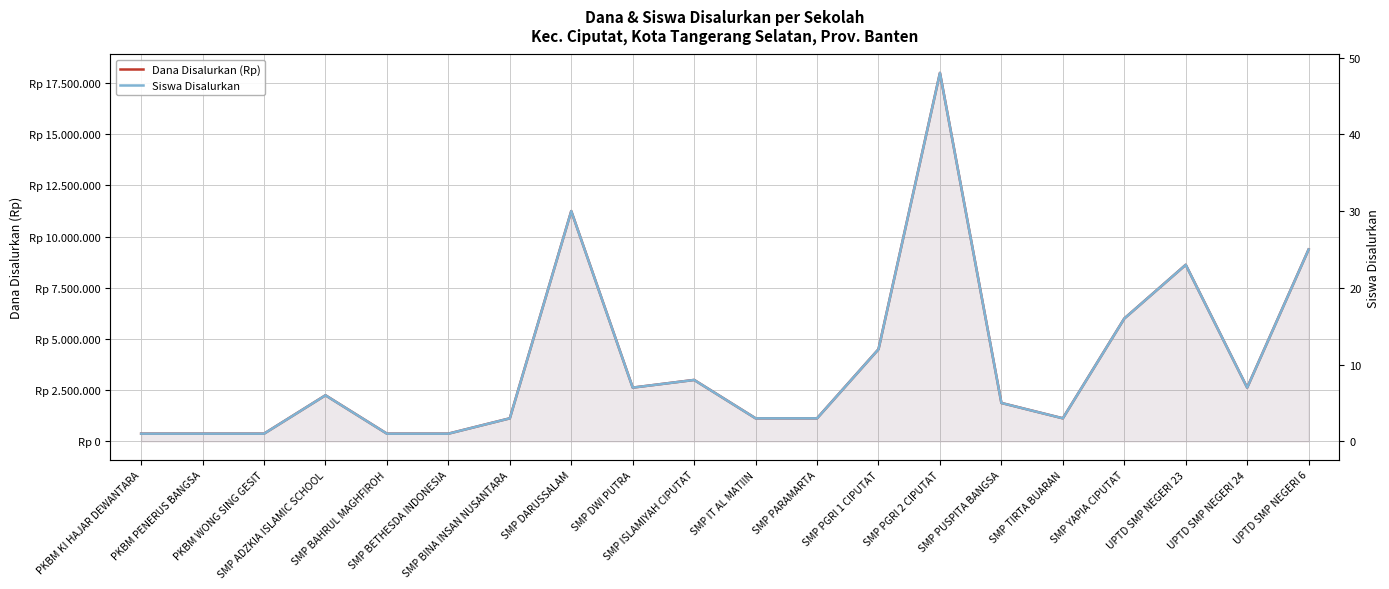

Is the value of Dana Disalurkan (Rp) at SMP ISLAMIYAH CIPUTAT greater than the value of Siswa Disalurkan at PKBM PENERUS BANGSA?

Yes